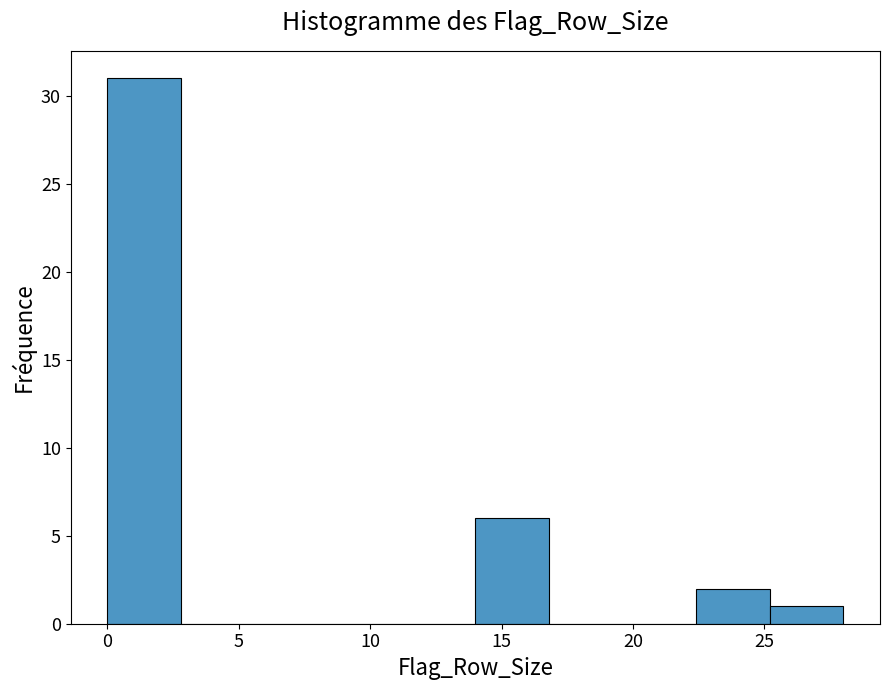

Which range on the x-axis has the tallest bar?

0.0 to 2.8